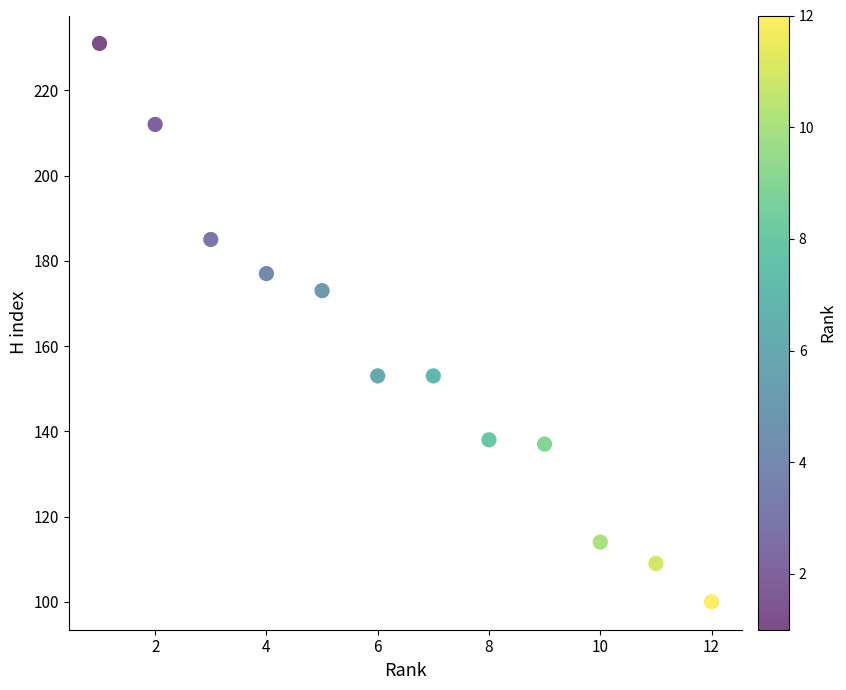

What Y value in the scatter plot is closest to 165?

173